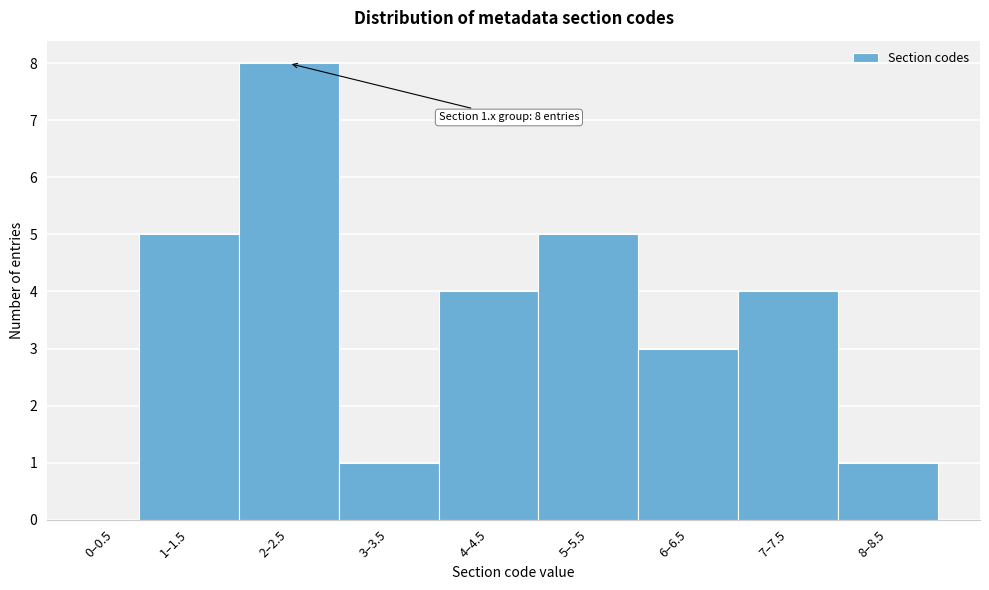

Reading right to left, transcribe all the data shown in this chart.

8–8.5=1	7–7.5=4	6–6.5=3	5–5.5=5	4–4.5=4	3–3.5=1	2–2.5=8	1–1.5=5	0–0.5=0